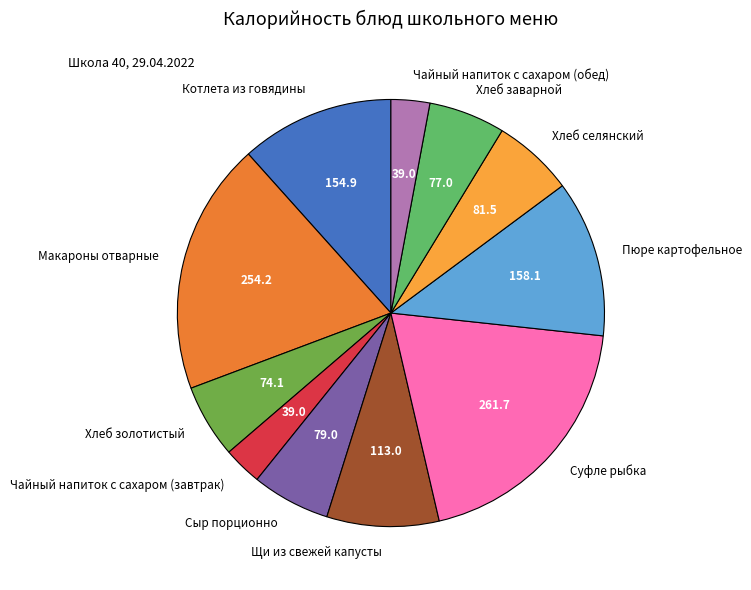

Is it true that Пюре картофельное is 12% of the pie?

True